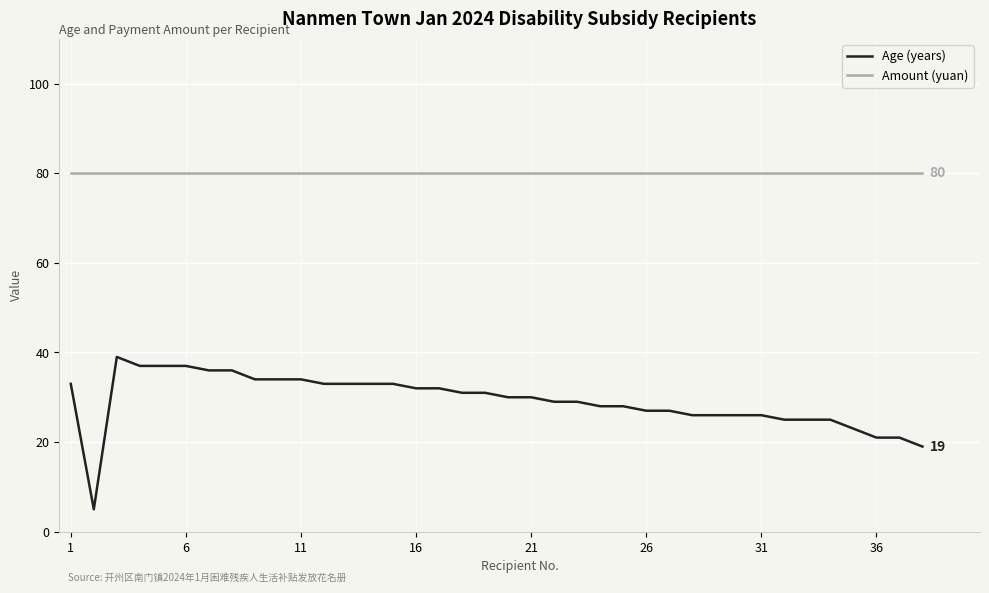

At how many categories does at least one series exceed 21?

38